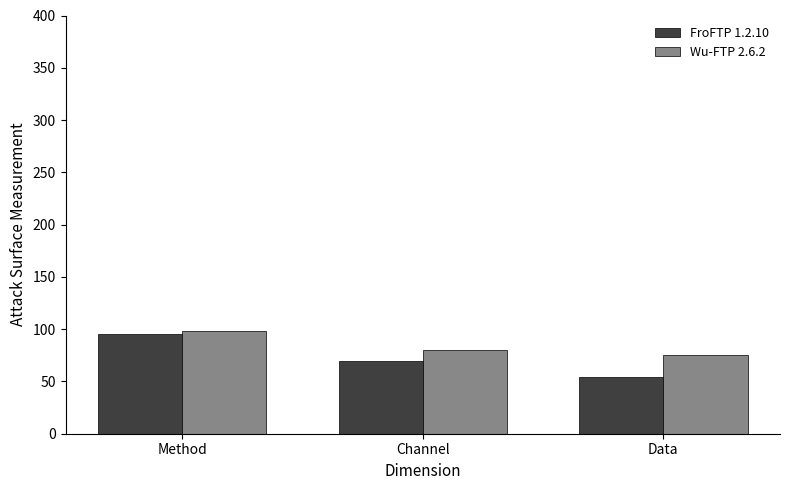

What is the difference between the highest and lowest values at Channel?

10.1